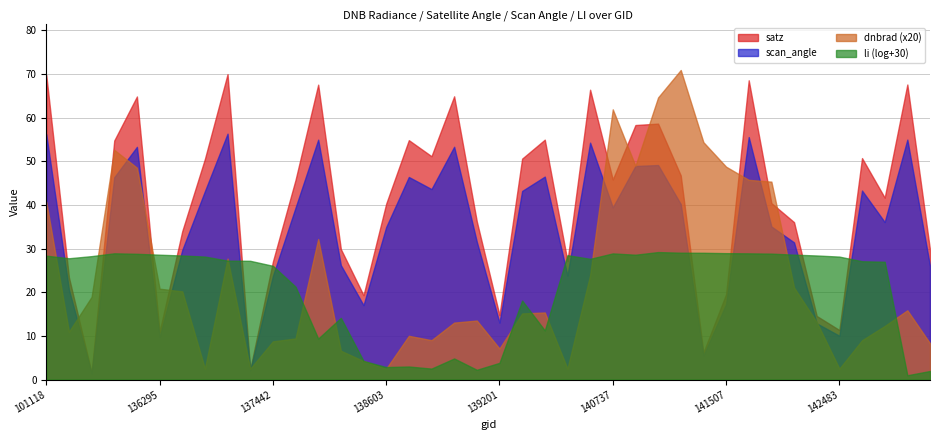

How many lines are shown in the chart?

4